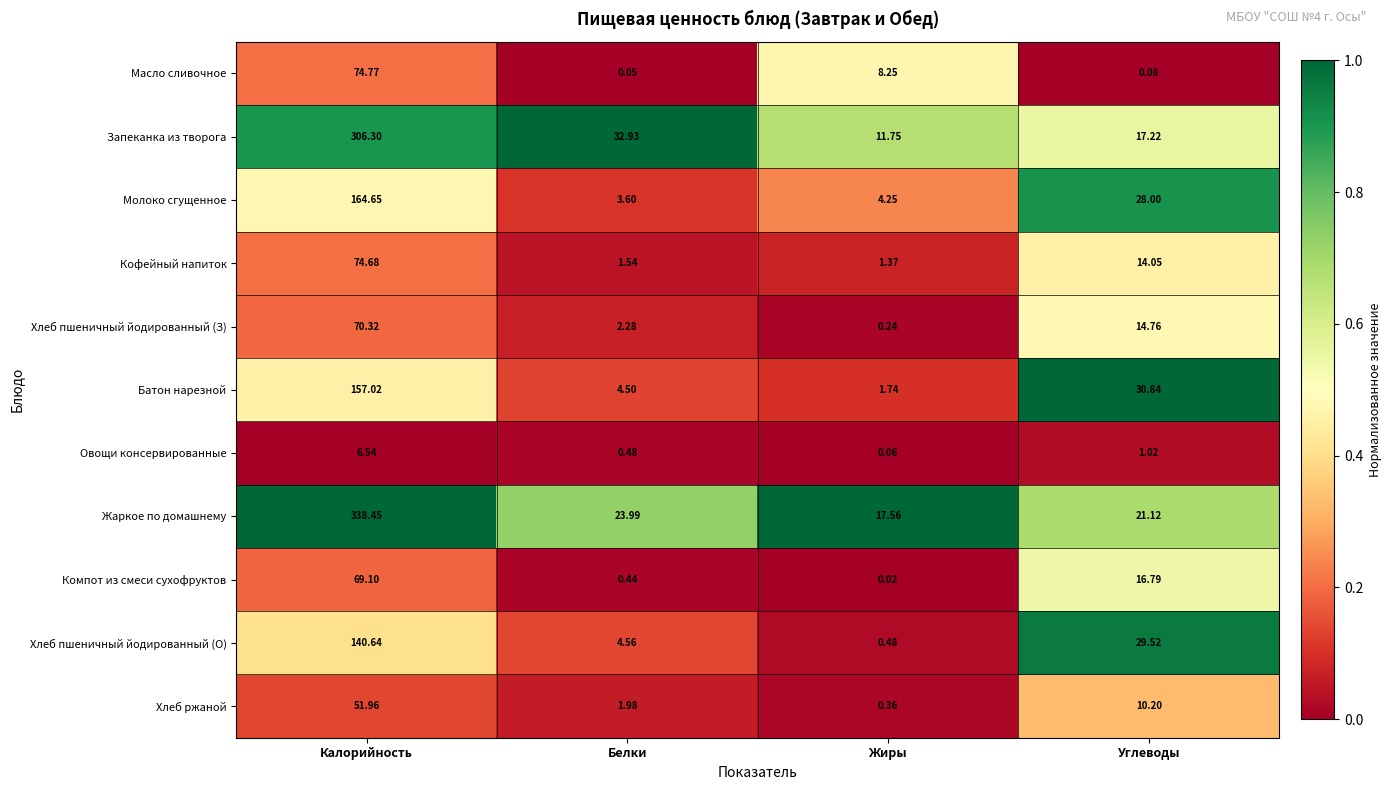

List the labels in order of Запеканка из творога value, smallest first.

Жиры, Углеводы, Белки, Калорийность